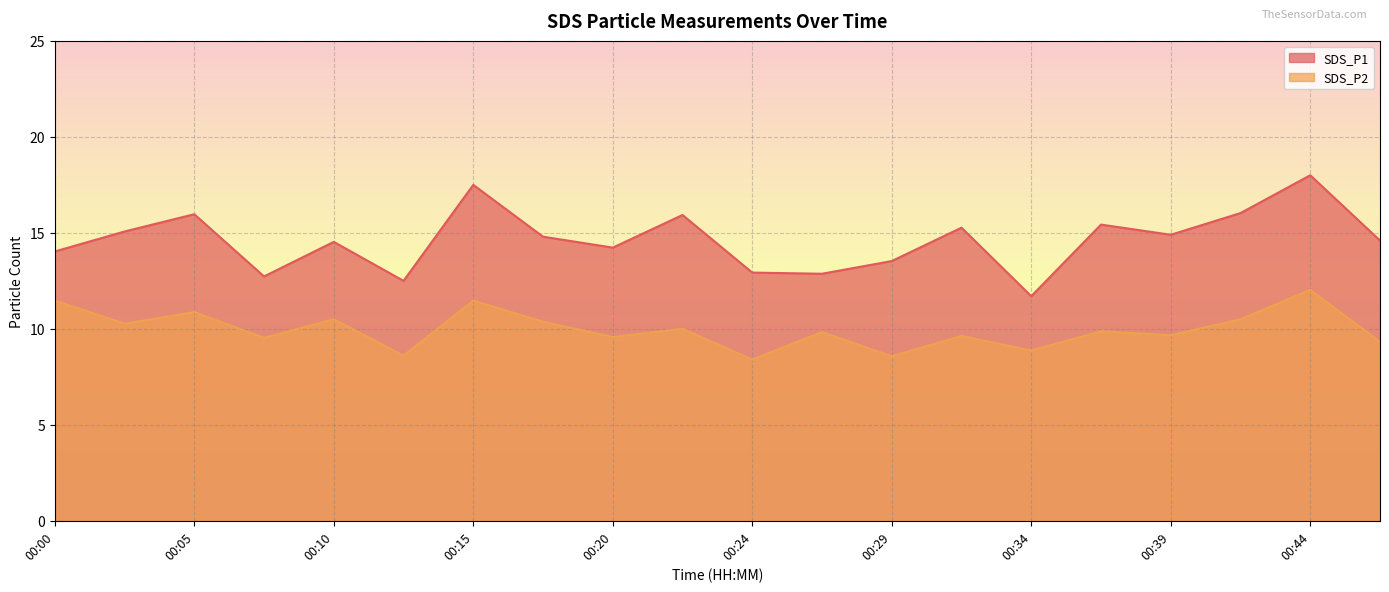

List the series in order of their peak value, lowest first.

SDS_P2, SDS_P1